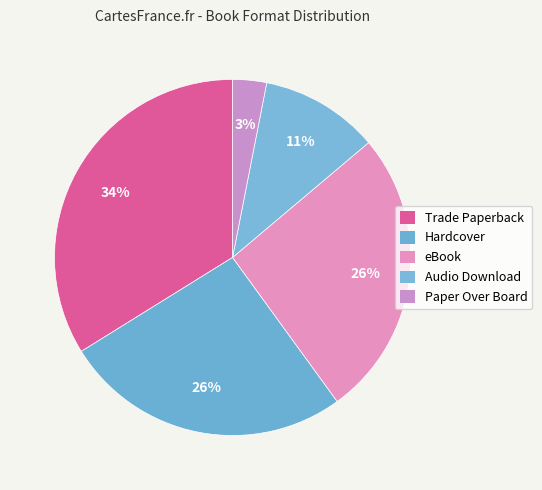

Rank the categories by value from highest to lowest.

Trade Paperback, Hardcover, eBook, Audio Download, Paper Over Board